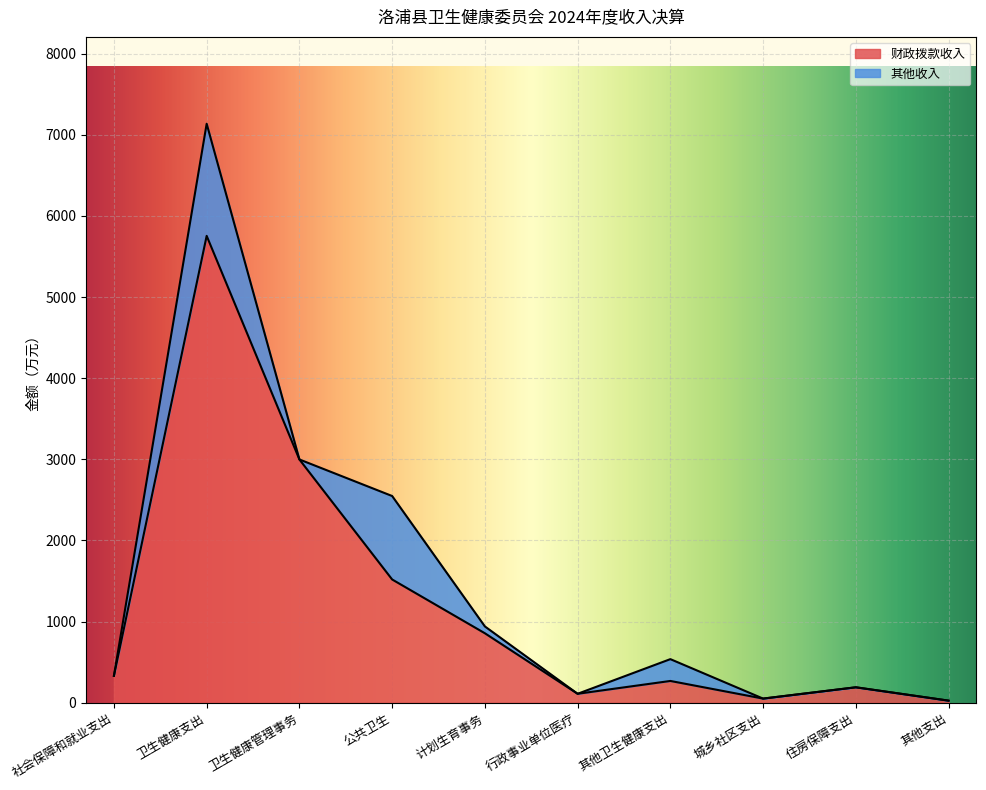

At which category does the data reach its first local valley?

行政事业单位医疗